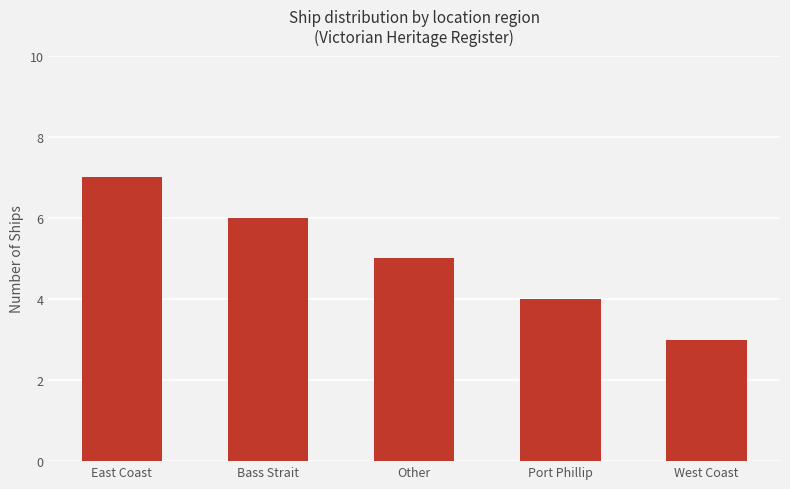

Rank the categories by value from lowest to highest.

West Coast, Port Phillip, Other, Bass Strait, East Coast